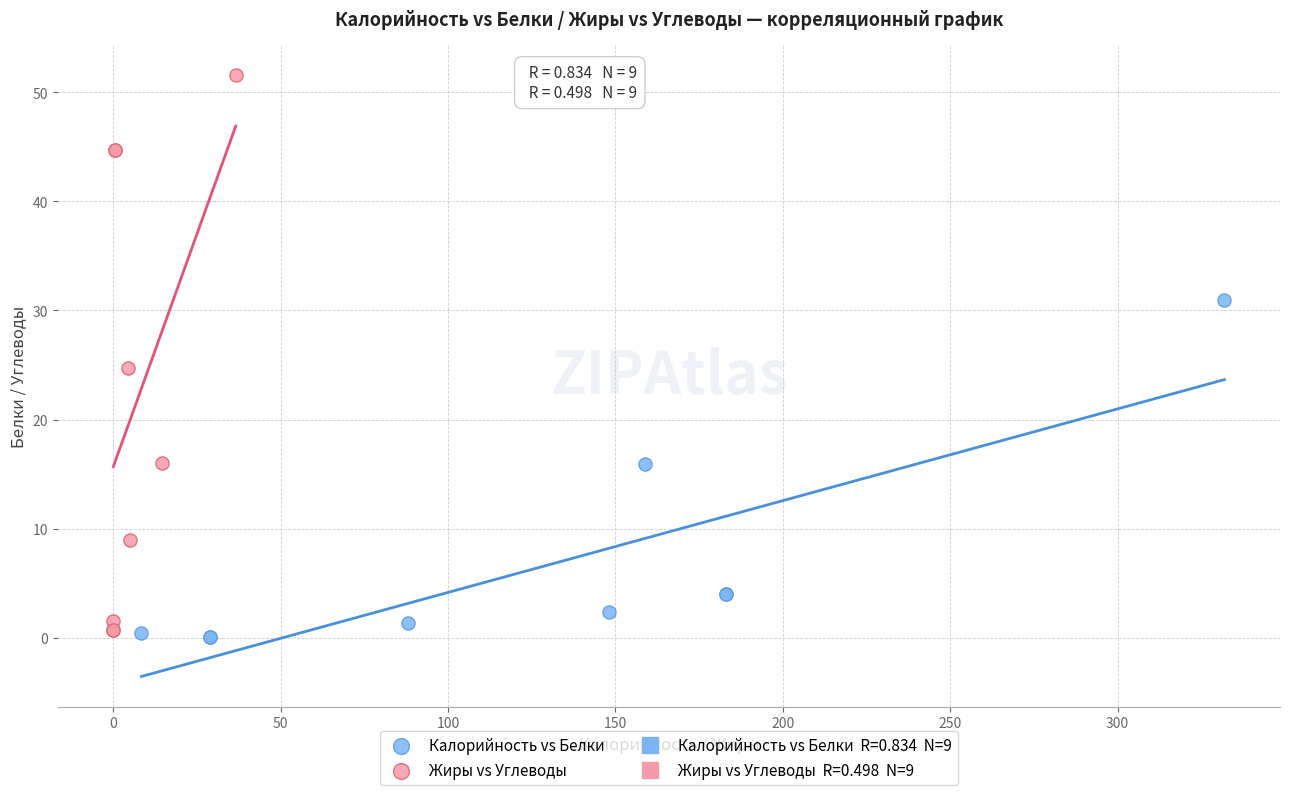

Which series reaches the minimum Y coordinate?

Калорийность vs Белки